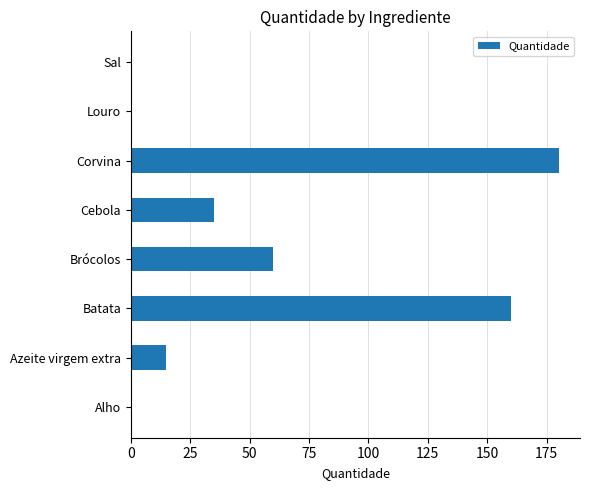

What is the sum of all values?

451.0